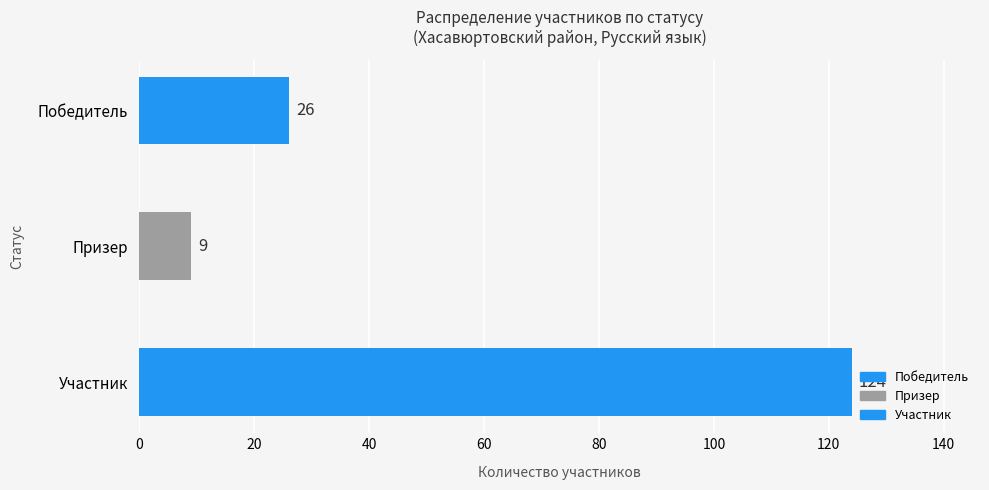

Does the chart contain stacked bars?

No